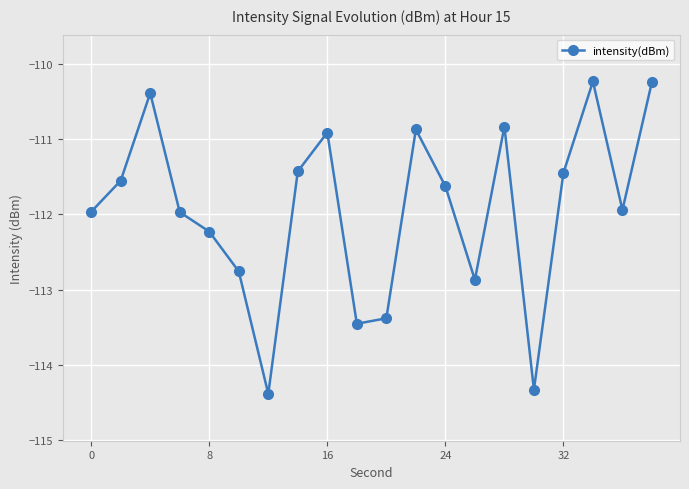

What is the sum of all values?

-2238.8